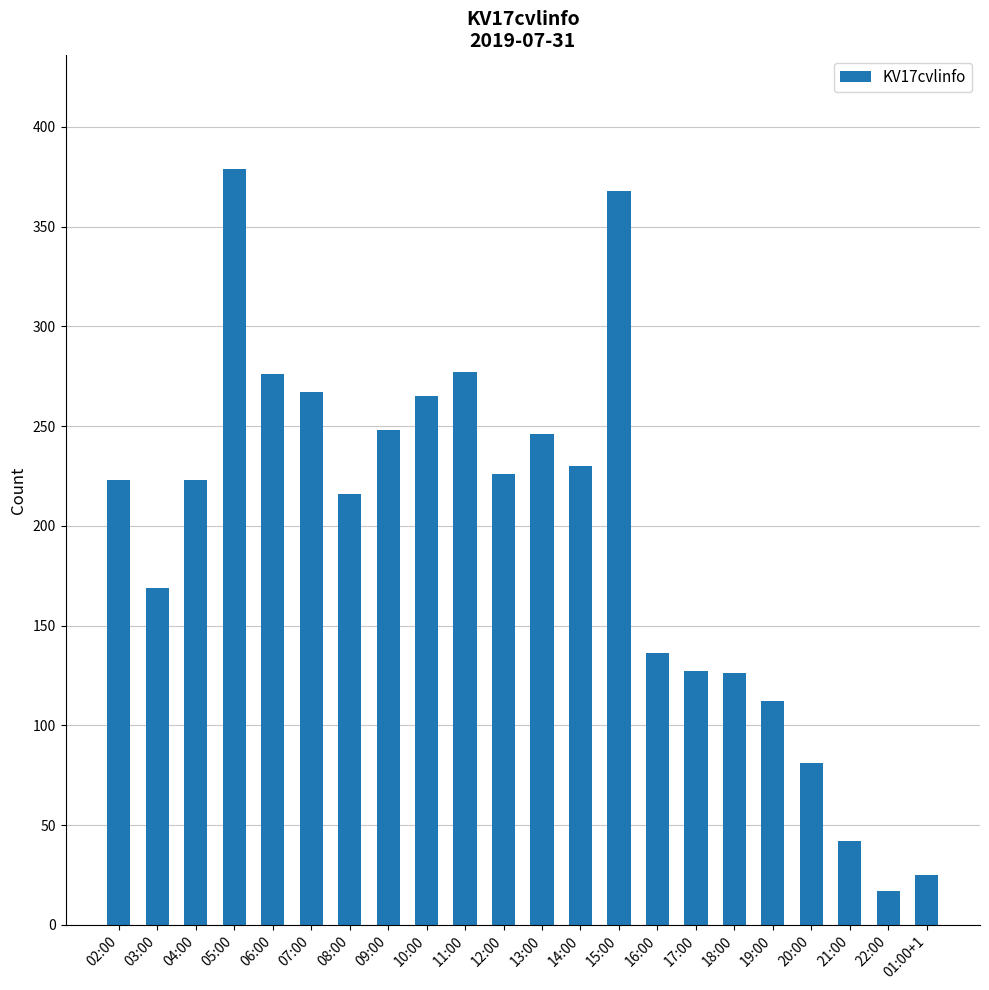

What is the greatest value displayed?

379